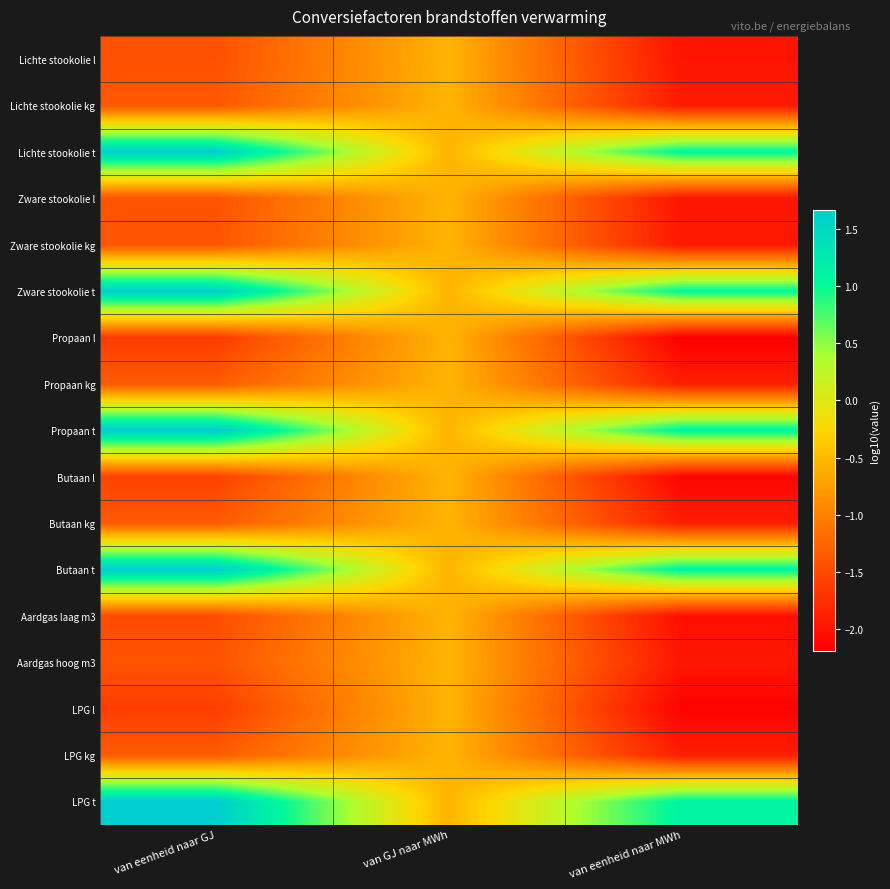

What is the maximum value shown in the chart?

1.7